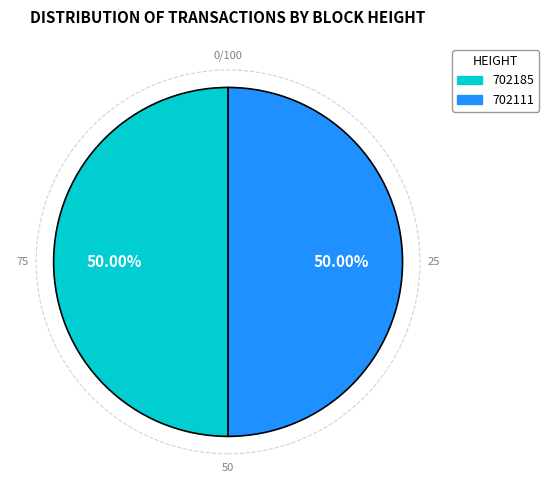

How many segments does this pie chart have?

2